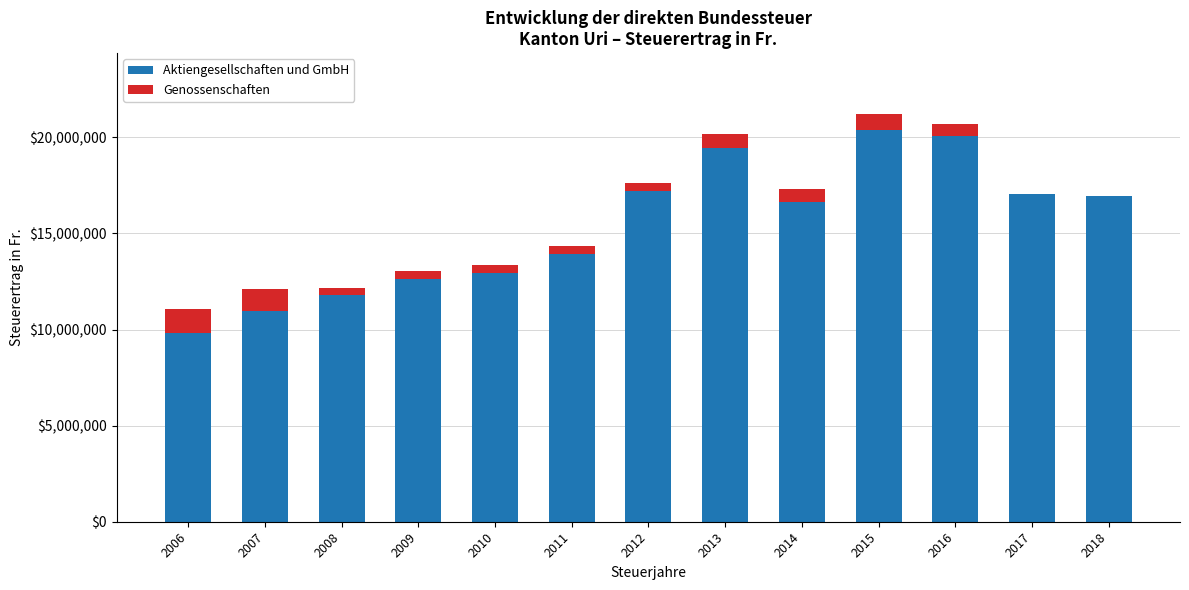

At which label does Aktiengesellschaften und GmbH reach its peak?

2015